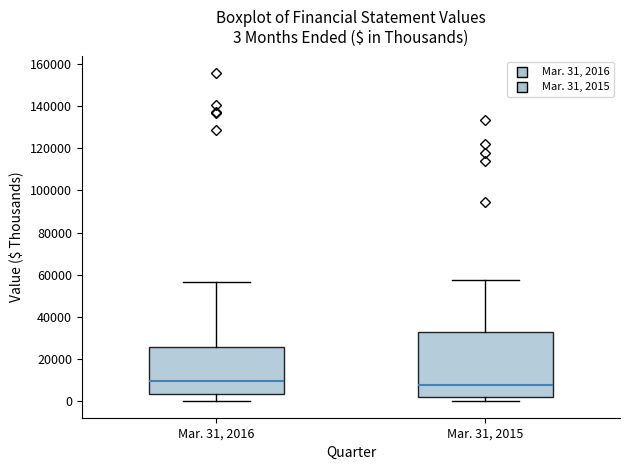

Which box is the tallest, from its lower edge to its upper edge?

Mar. 31, 2015